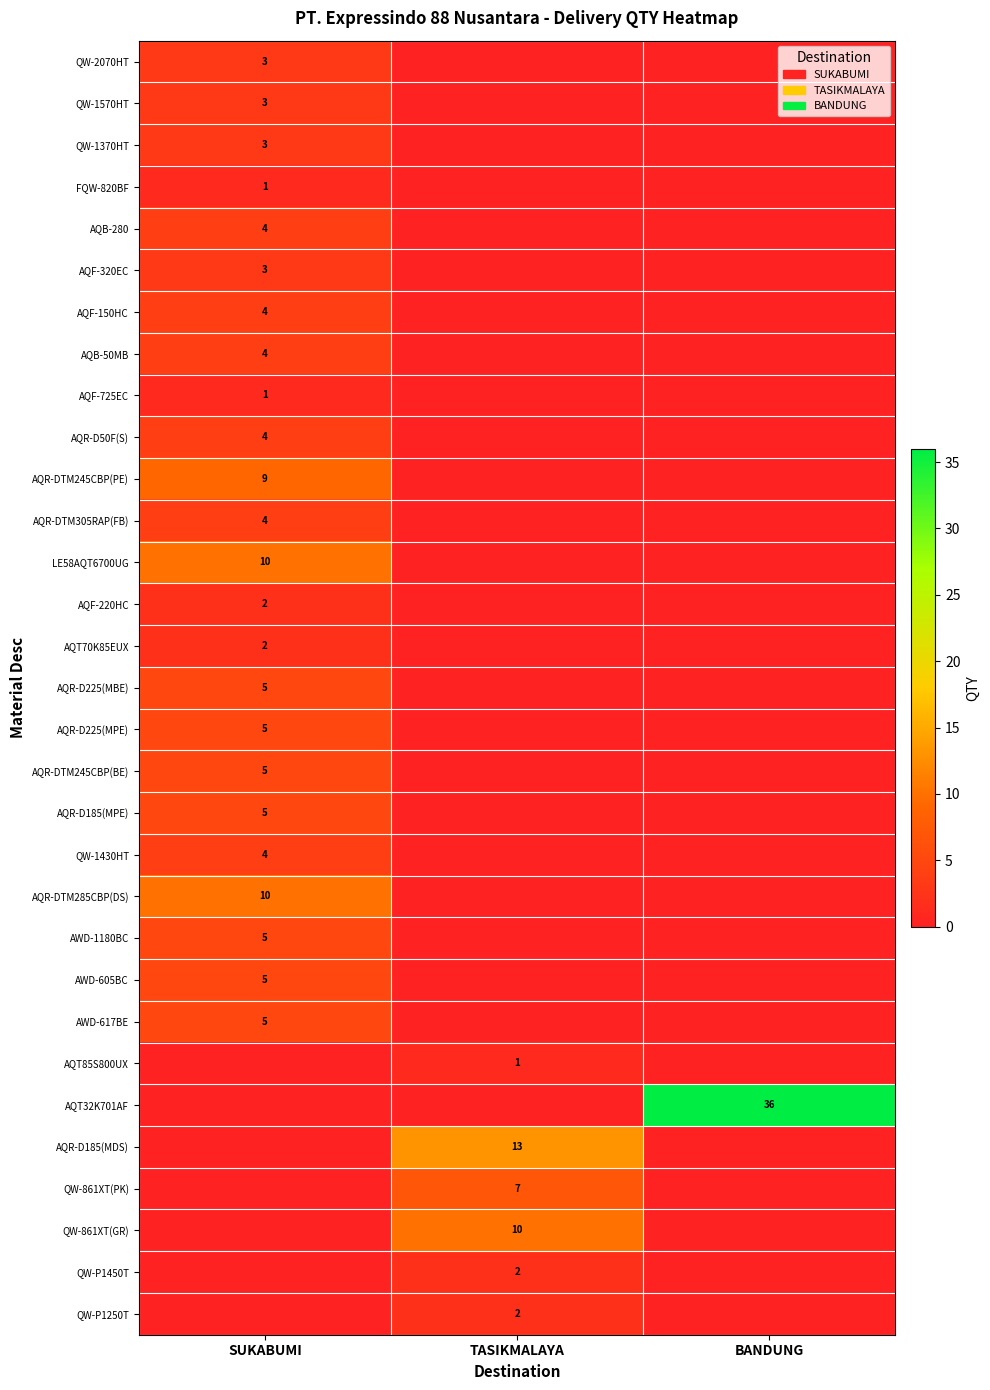

The QW-P1450T series shows 3 at TASIKMALAYA. True or false?

False